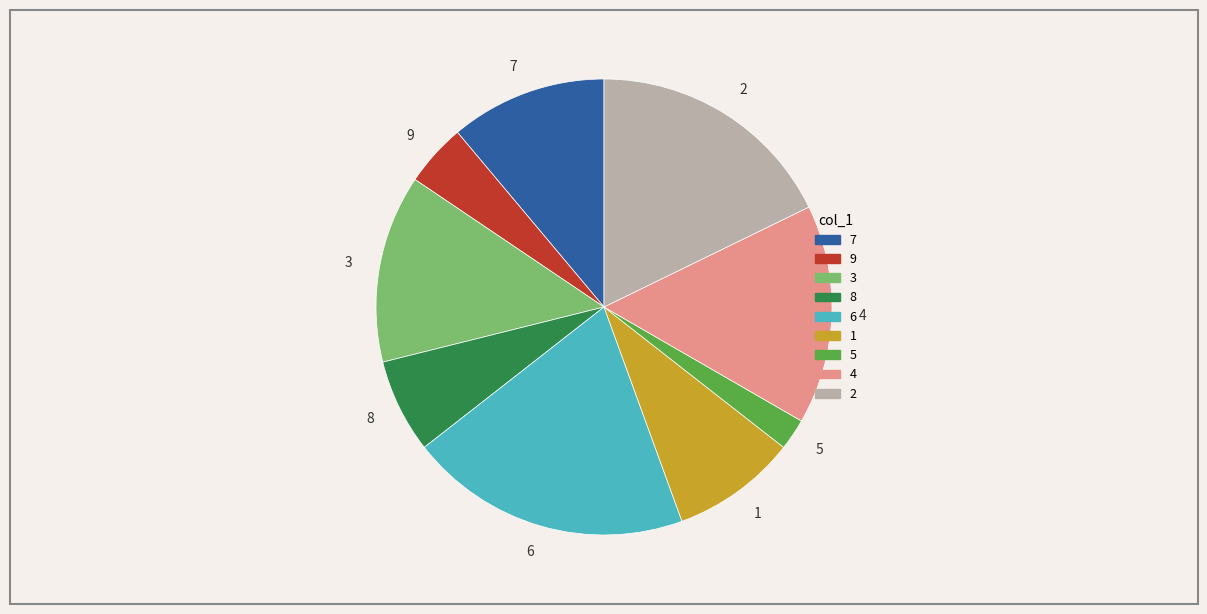

True or false: 3 accounts for 13% of the total.

True